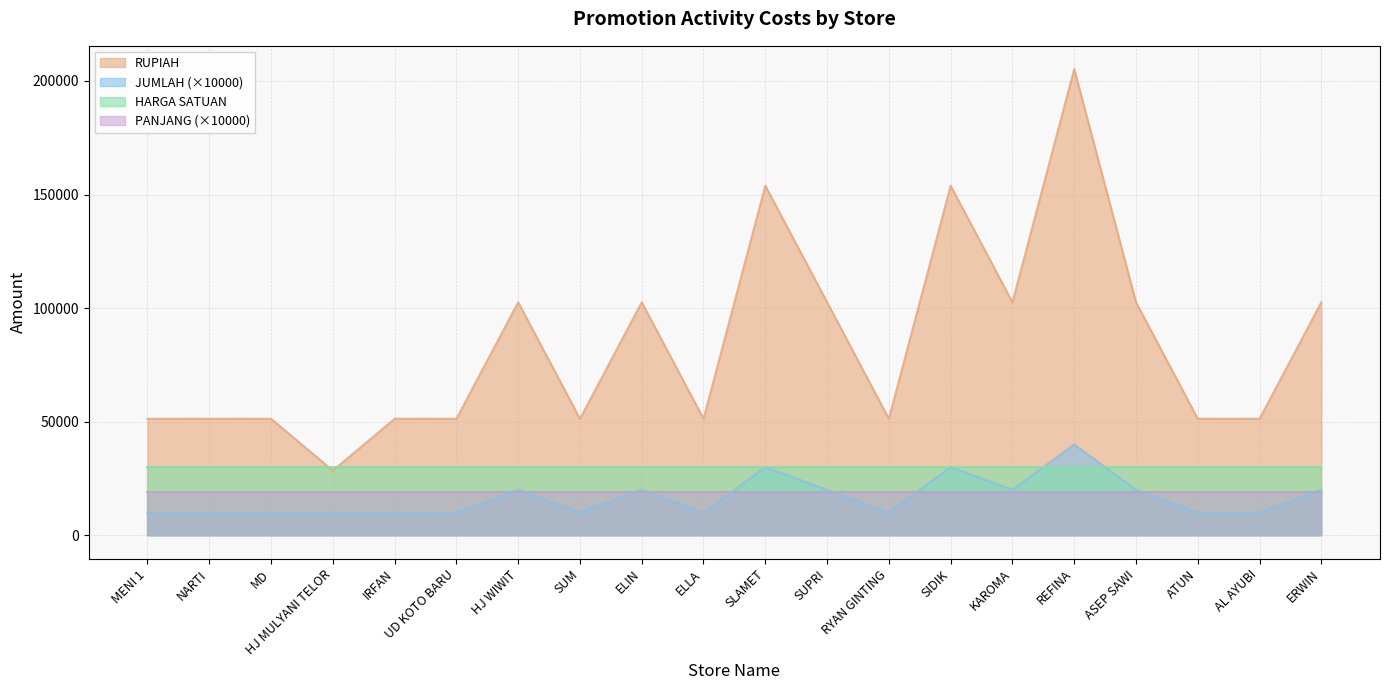

True or false: JUMLAH and RUPIAH cross at least once.

False